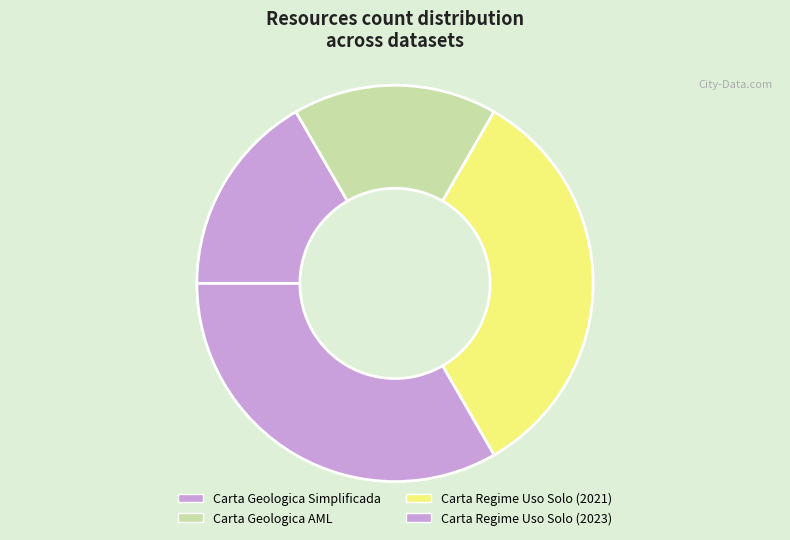

How many slices are in this pie chart?

4